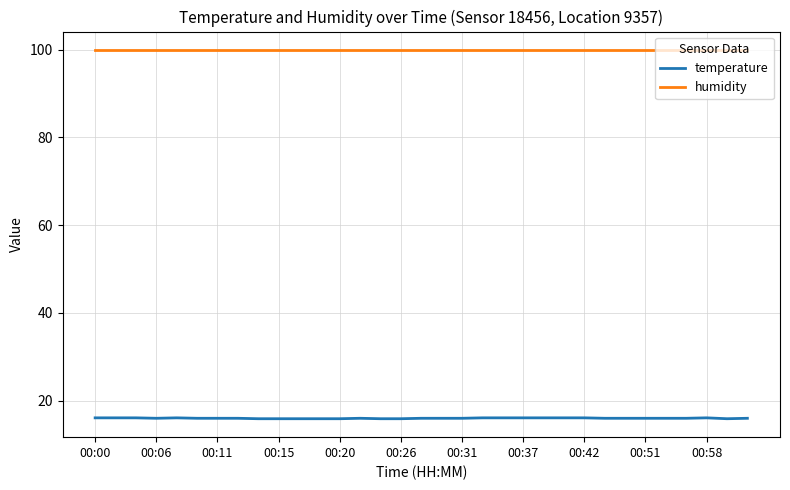

Which series has the widest spread of values?

temperature